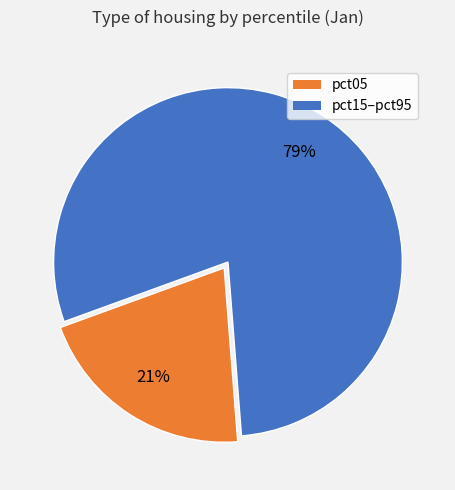

Is there a majority slice in this chart?

Yes